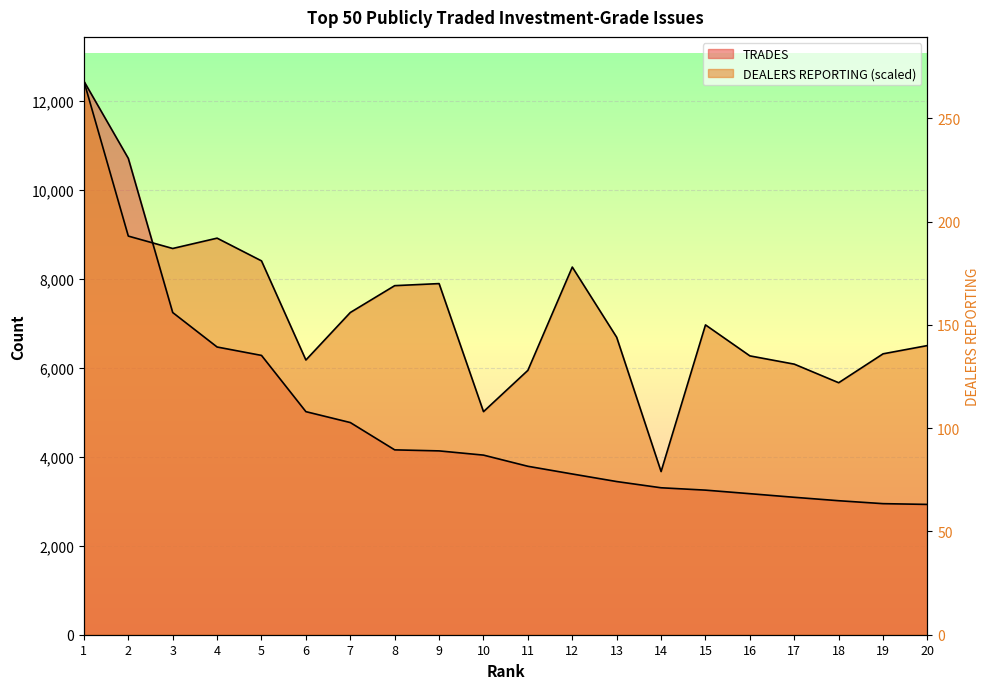

How many intersections are there between DEALERS REPORTING and TRADES?

1